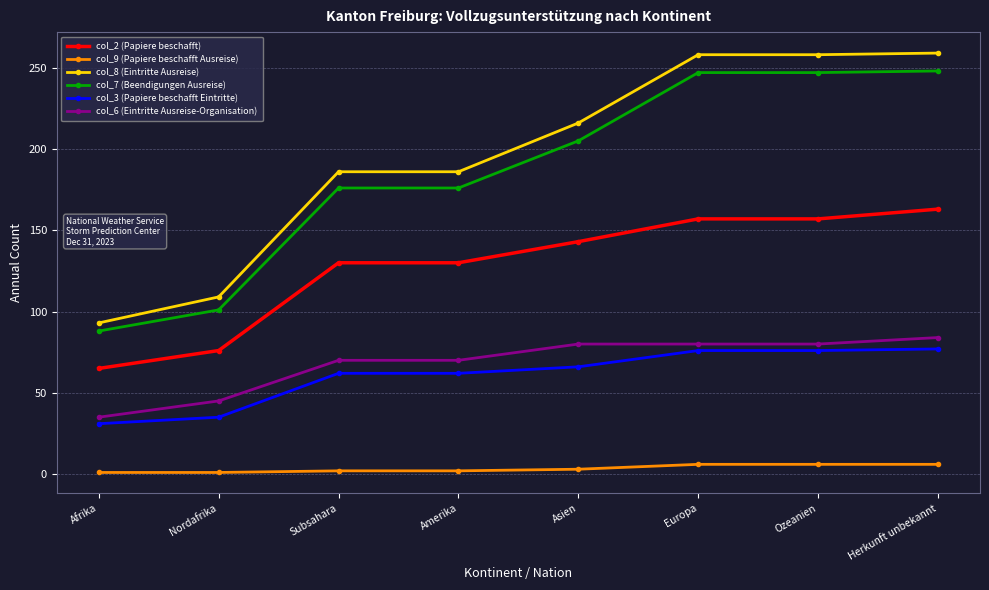

What is the value of the col_7 (Beendigungen Ausreise) point at the 2nd from the left?

101